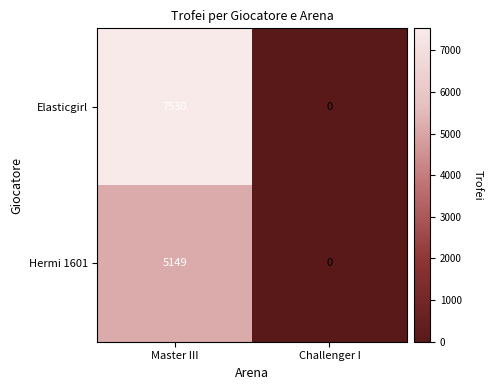

List the series in order of their peak value, lowest first.

Hermi 1601, Elasticgirl